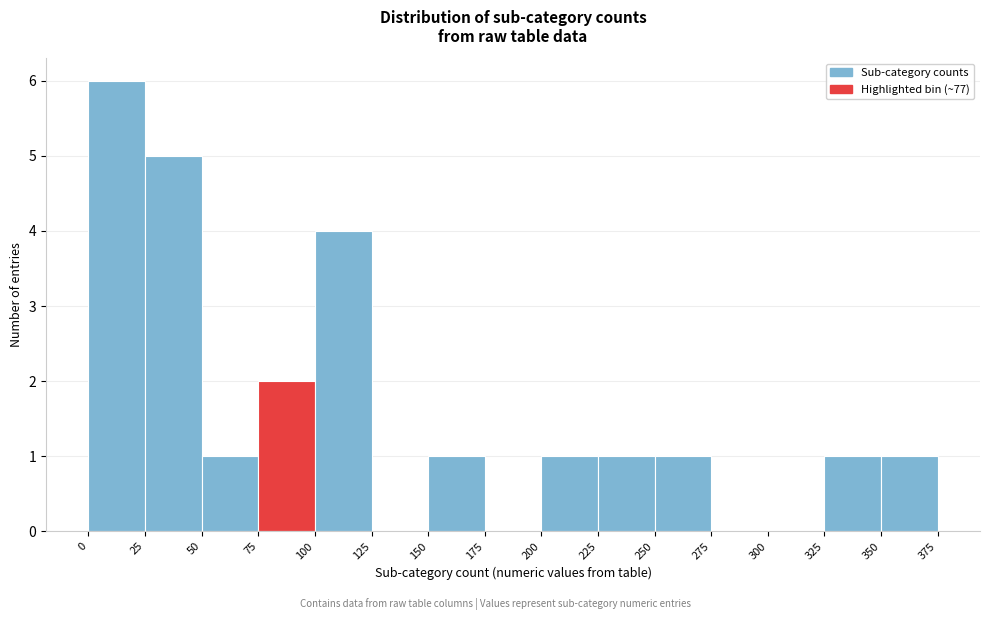

Reading left to right, list every bar in this chart as the range it spans on the x-axis followed by its height. The values are not printed on the chart, so give them approximately, as read against the axis.

0 to 25: 6
25 to 50: 5
50 to 75: 1
75 to 100: 2
100 to 125: 4
125 to 150: 0
150 to 175: 1
175 to 200: 0
200 to 225: 1
225 to 250: 1
250 to 275: 1
275 to 300: 0
300 to 325: 0
325 to 350: 1
350 to 375: 1